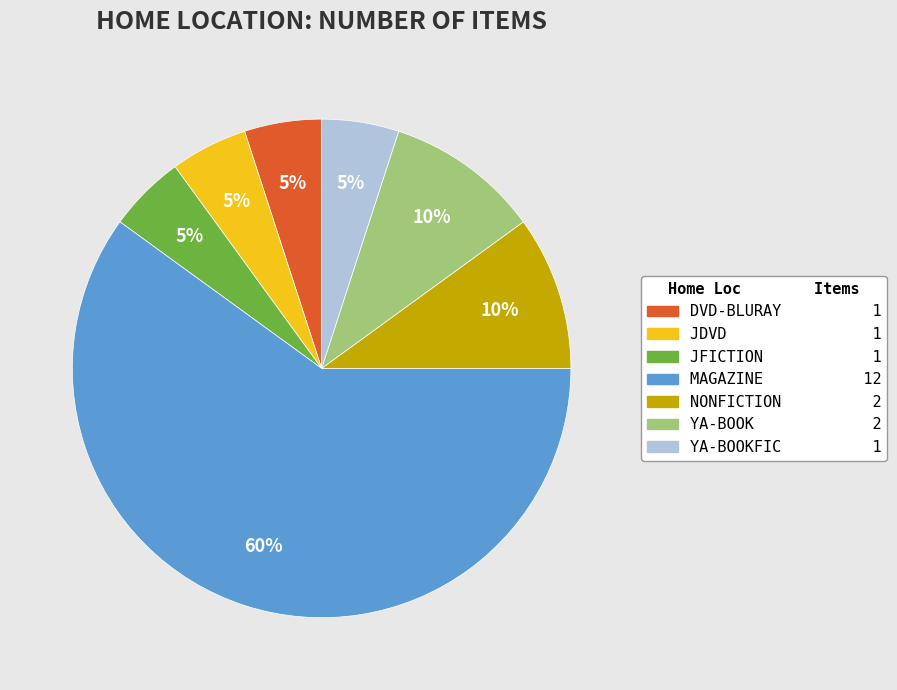

Is there any slice that represents more than half of the pie?

Yes